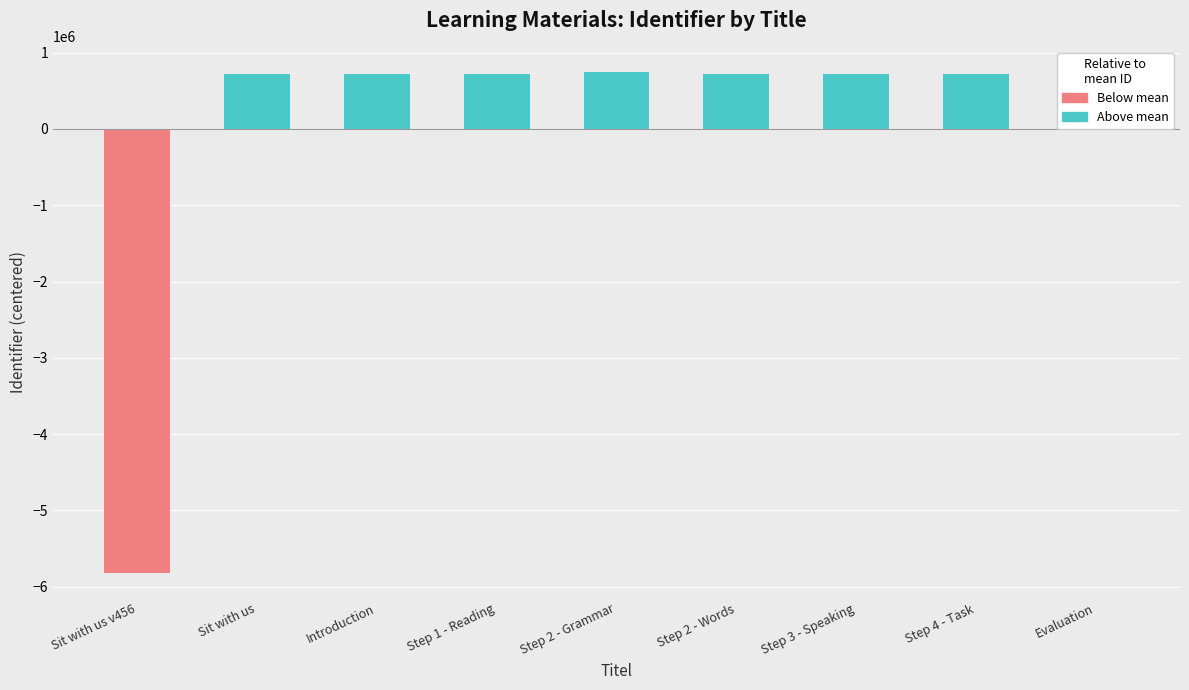

Which category has the lowest value across all series?

Sit with us